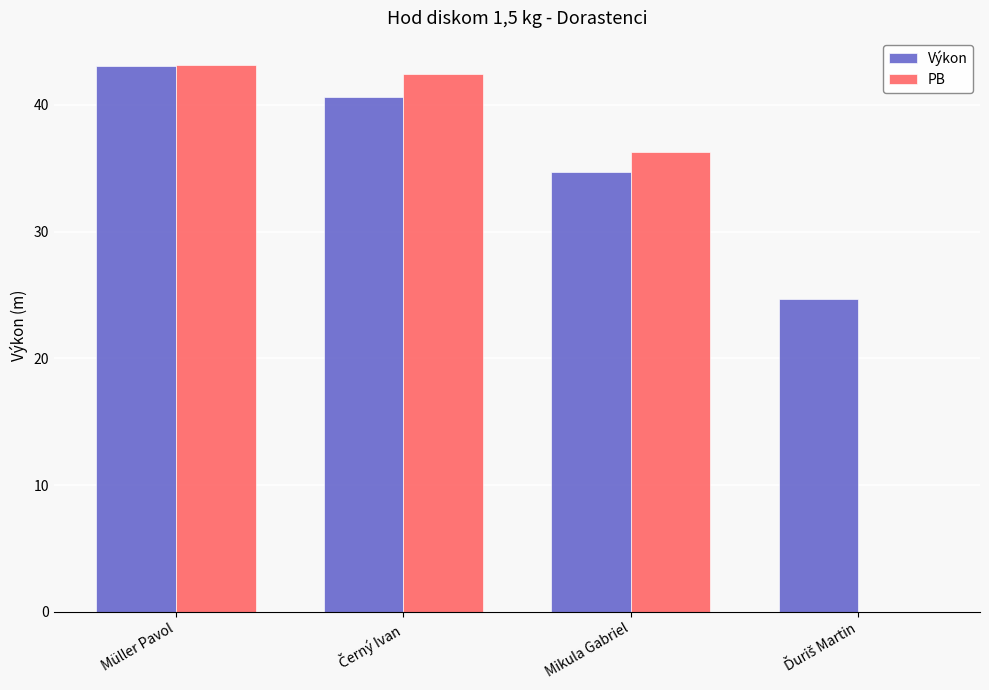

Which category has the highest value in the PB series?

Müller Pavol